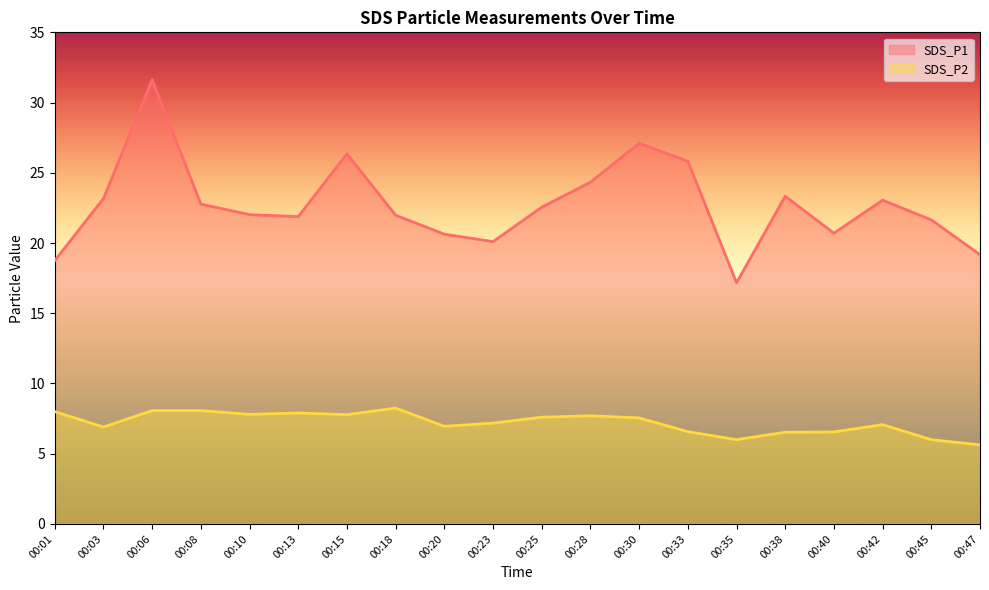

Which series changed the most between 00:25 and 00:47?

SDS_P1